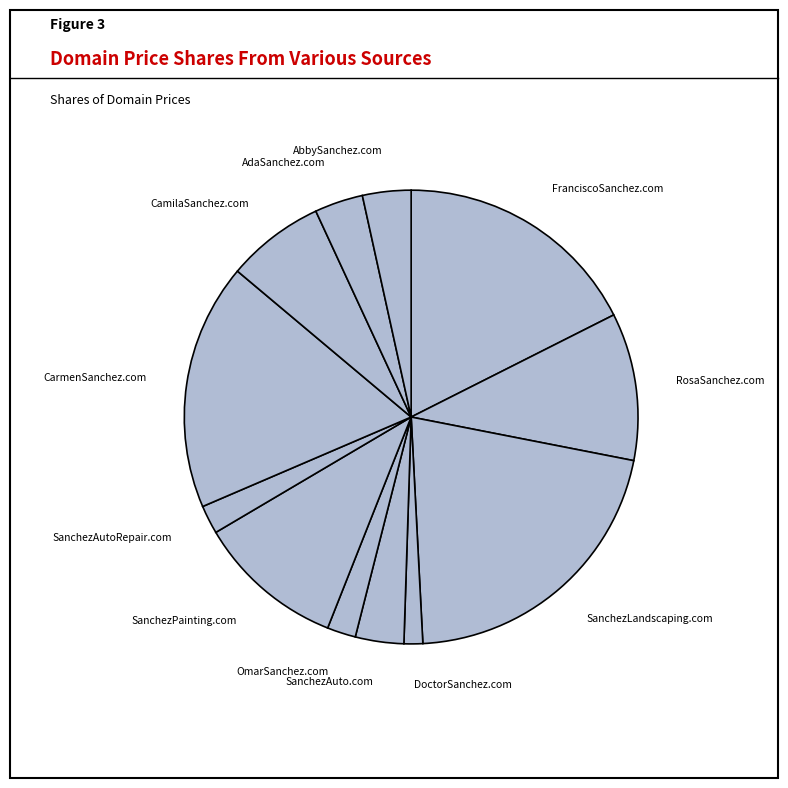

How many slices are in this pie chart?

12